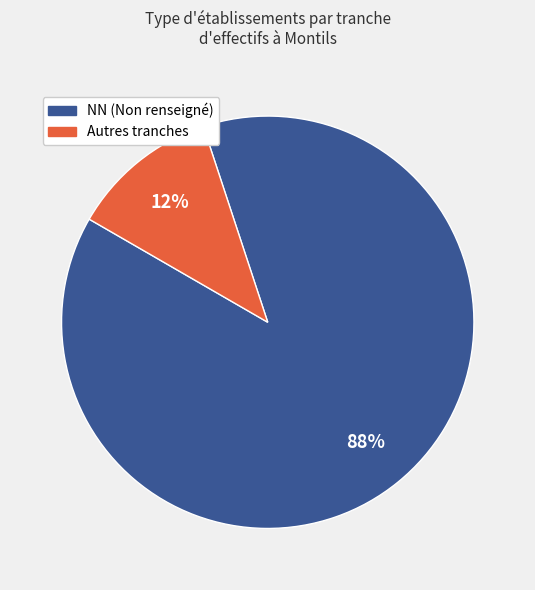

To the nearest percent, what is the average slice percentage?

50%